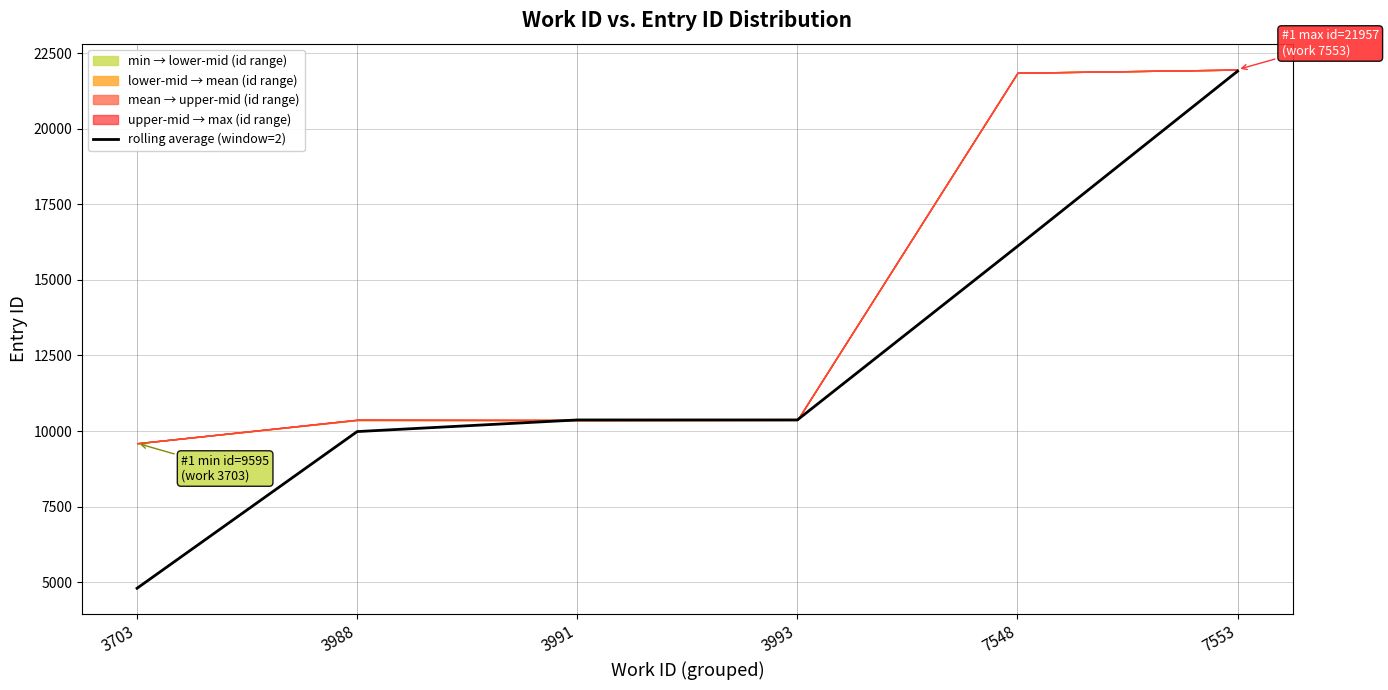

At which category does the chart reach its peak across all series?

7553